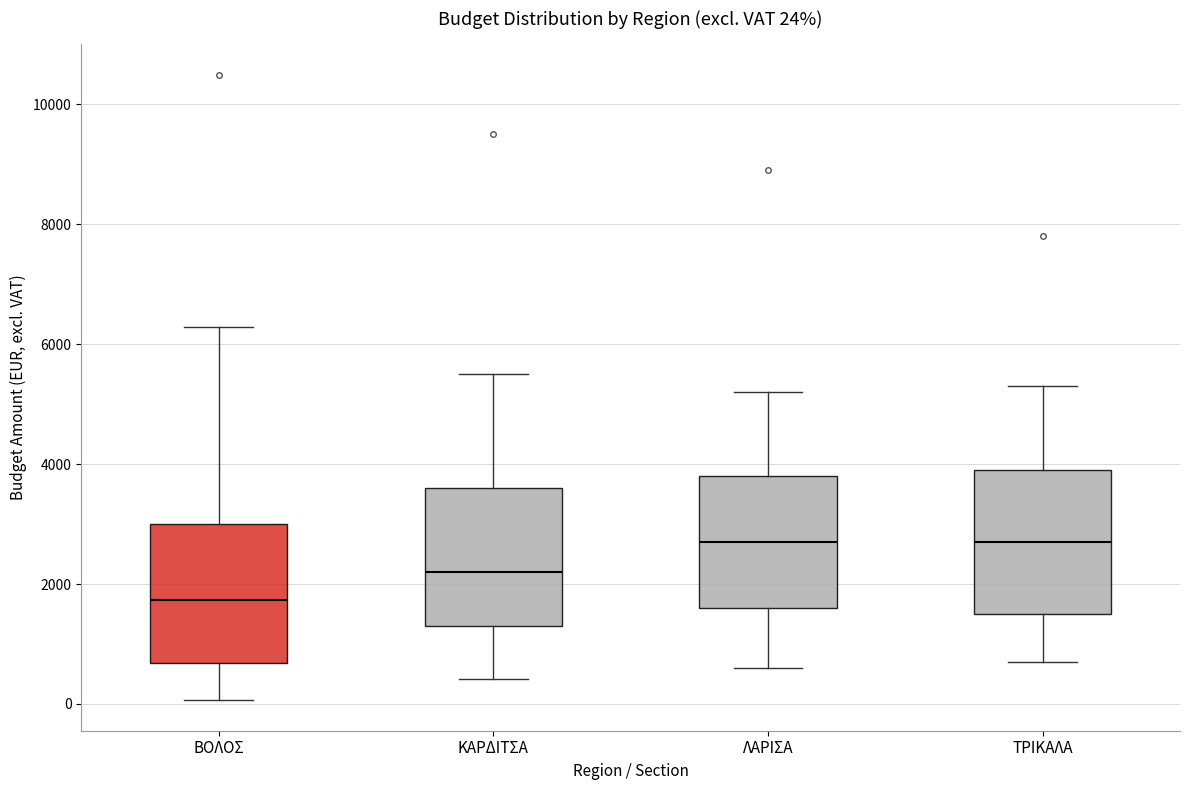

Which box's median line is the lowest?

ΒΟΛΟΣ